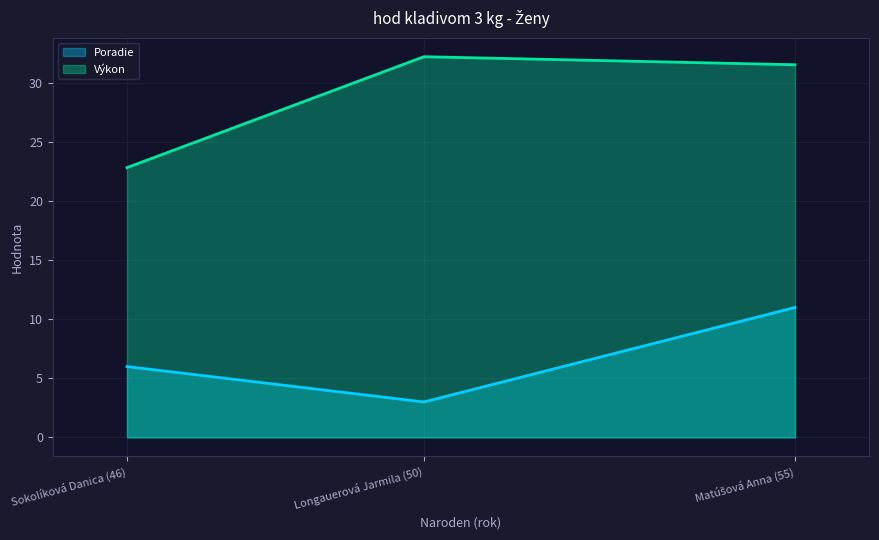

List the series in order of their peak value, highest first.

Výkon, Poradie